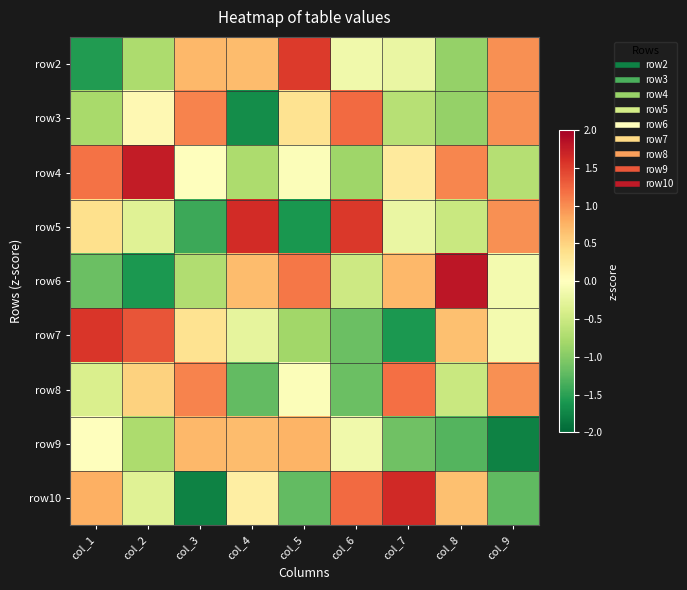

Which series changed the most between col_1 and col_2?

row10